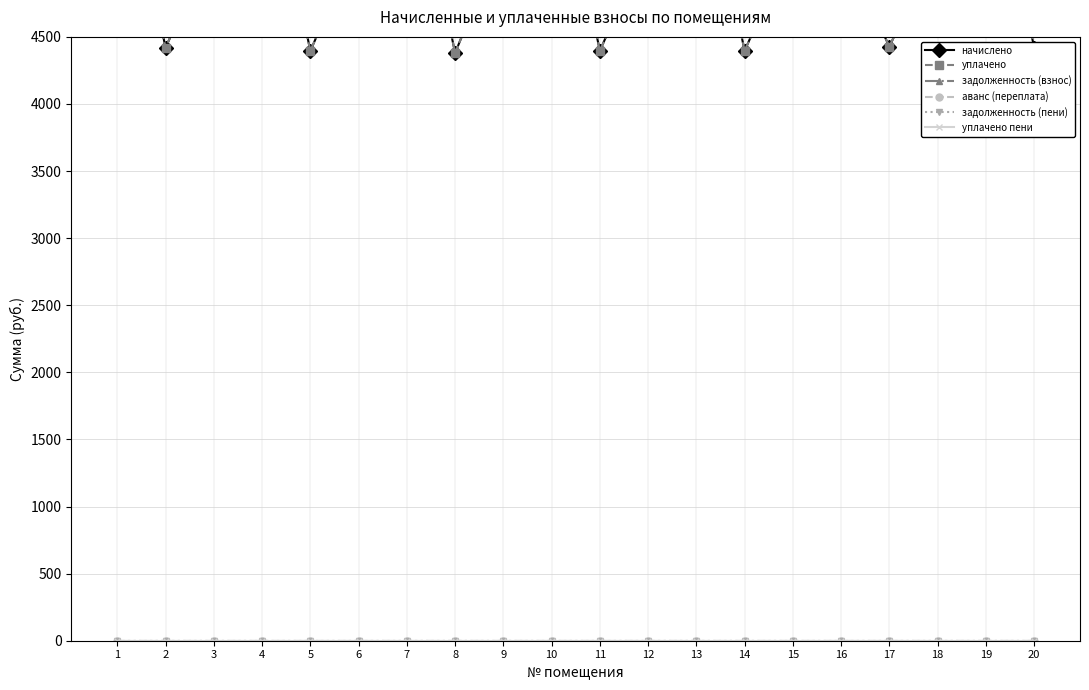

At which label is задолженность (пени) closest to 0?

1